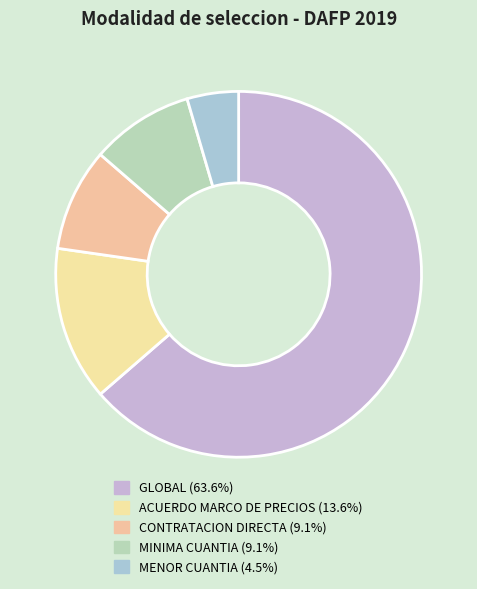

Which slice is the largest?

GLOBAL